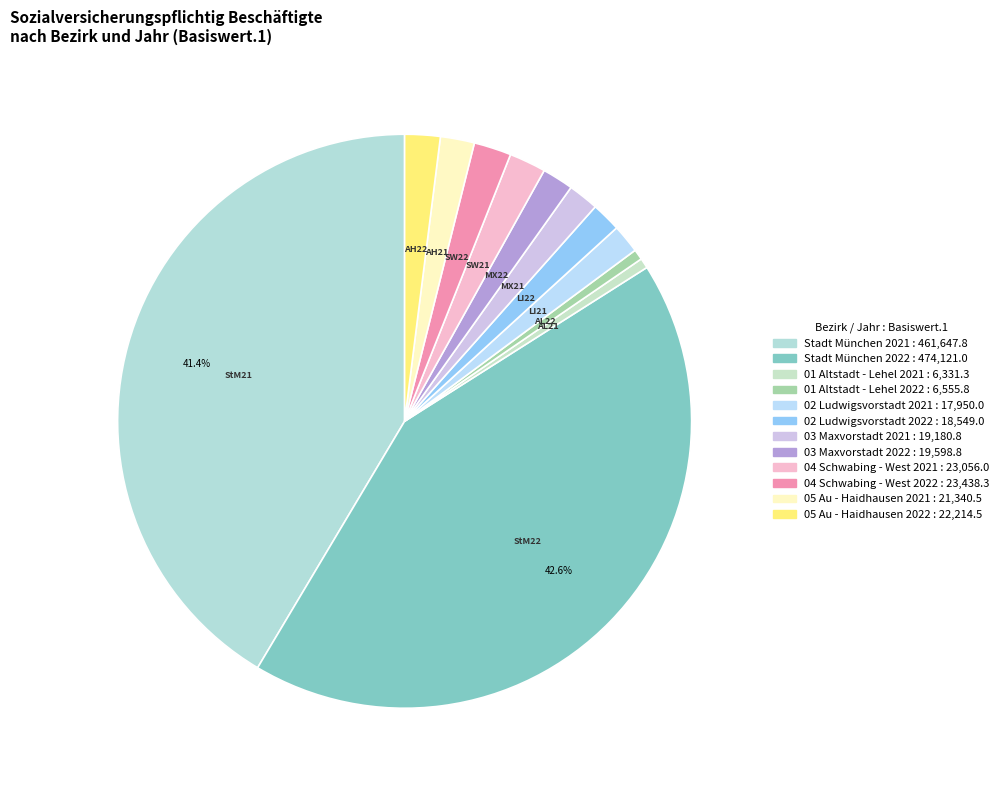

How many segments does this pie chart have?

12